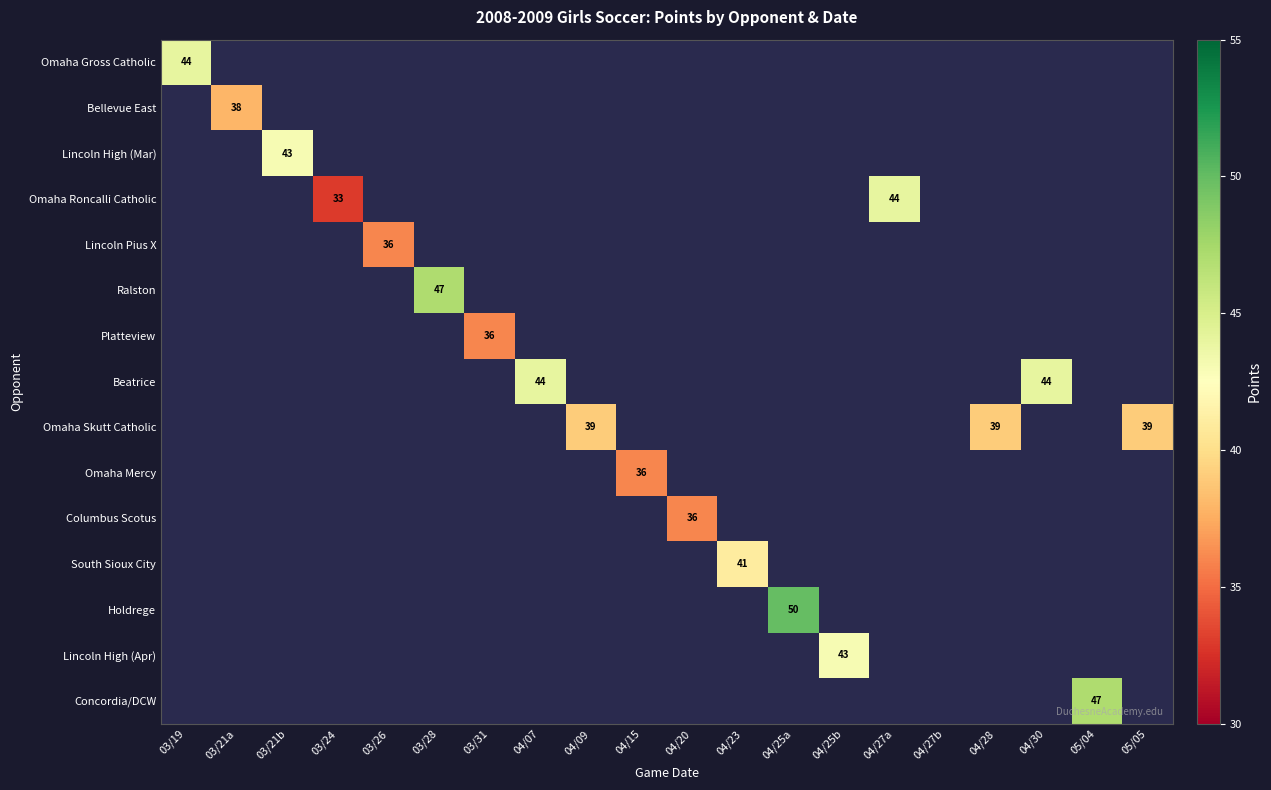

The value of Bellevue East at 03/21a is 38. True or false?

True